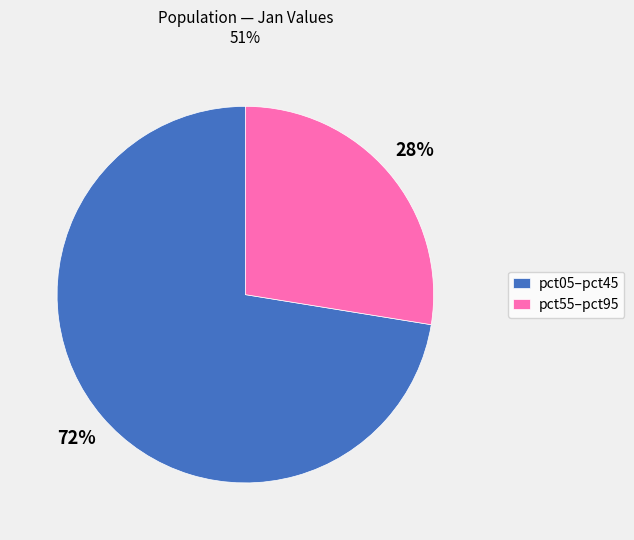

Which category accounts for the majority?

pct05–pct45